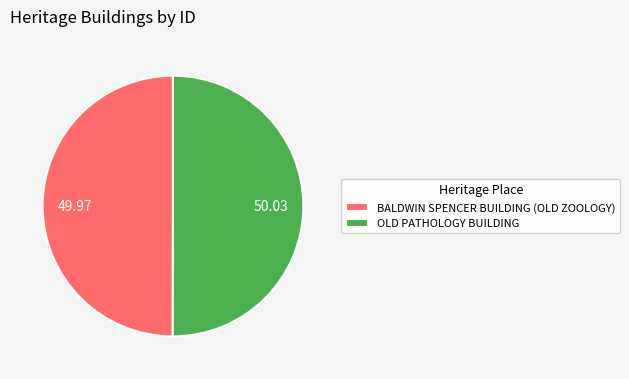

Approximately how many times larger is the value at BALDWIN SPENCER BUILDING (OLD ZOOLOGY) compared to OLD PATHOLOGY BUILDING?

1.0